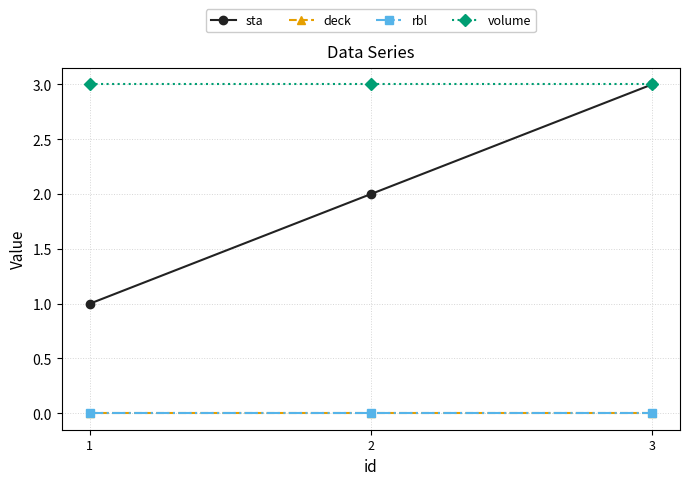

How many lines are shown in the chart?

4